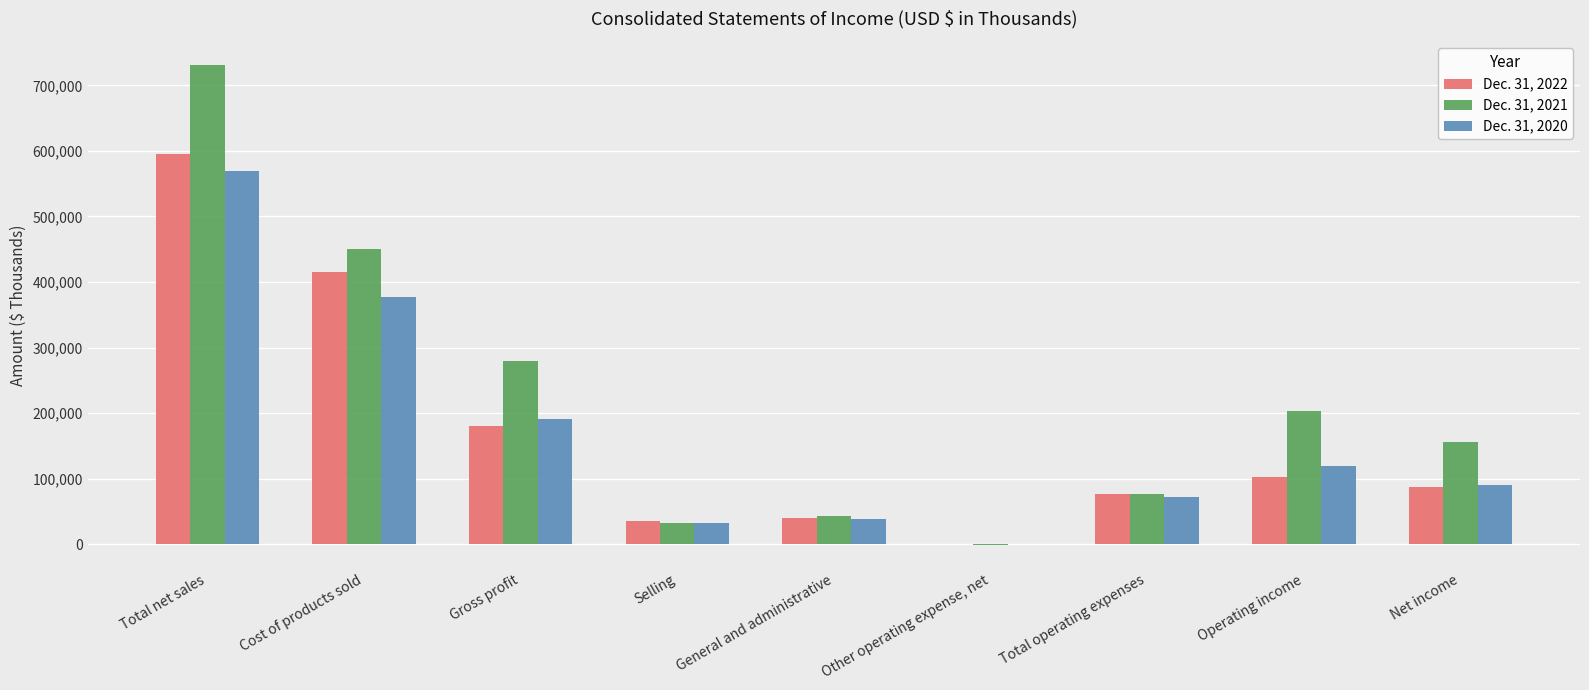

Between Cost of products sold and Gross profit, which series saw the biggest shift?

Dec. 31, 2022